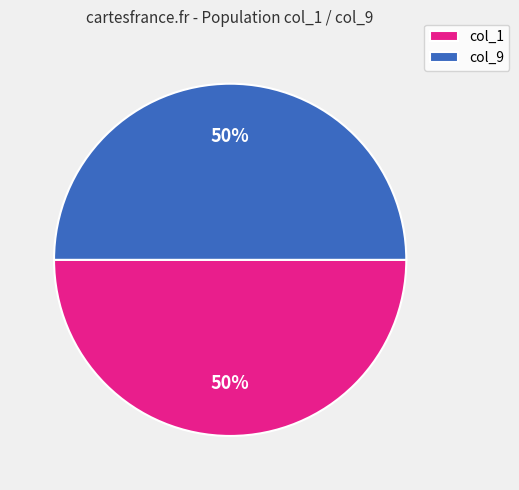

What percentage is the col_1 slice, to the nearest percent?

50%